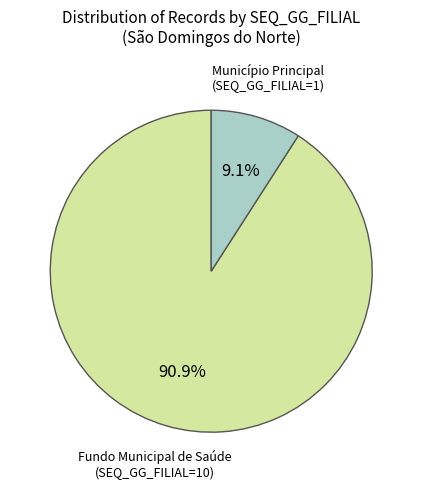

Combined, what portion of the pie is Município Principal (SEQ_GG_FILIAL=1) and Fundo Municipal de Saúde (SEQ_GG_FILIAL=10)?

100.0%